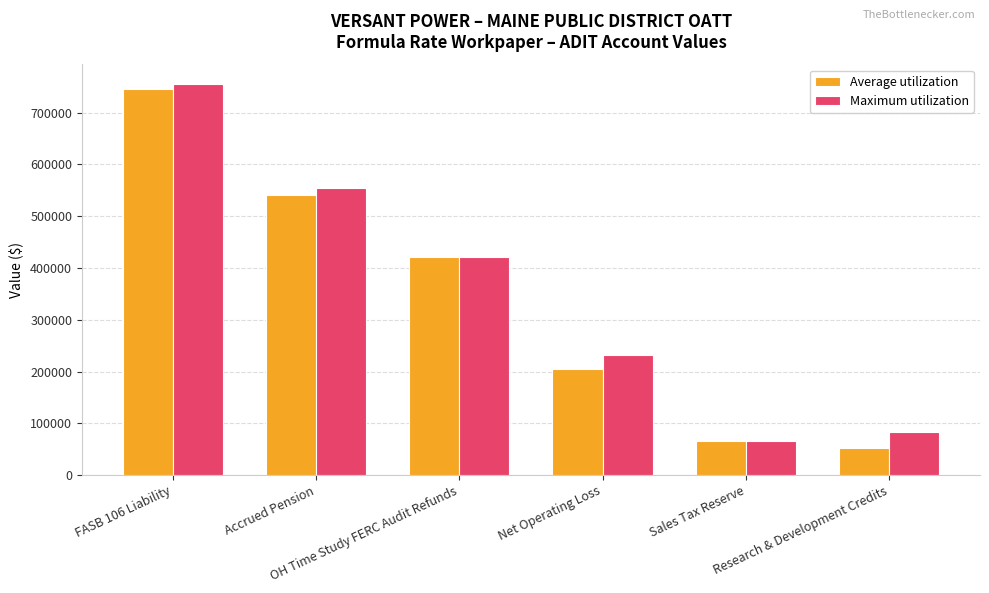

What are all the series names shown in the legend?

Average utilization, Maximum utilization